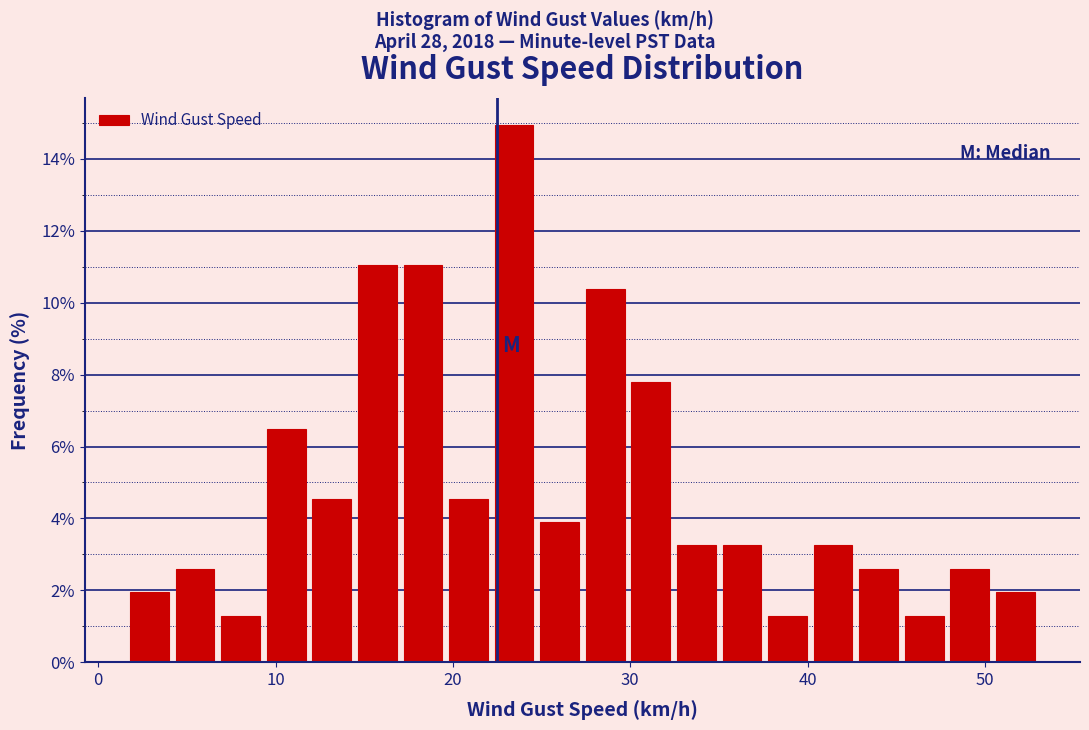

Around what value on the x-axis is the tallest bar? Give the approximate position of its centre, as read against the axis.

23